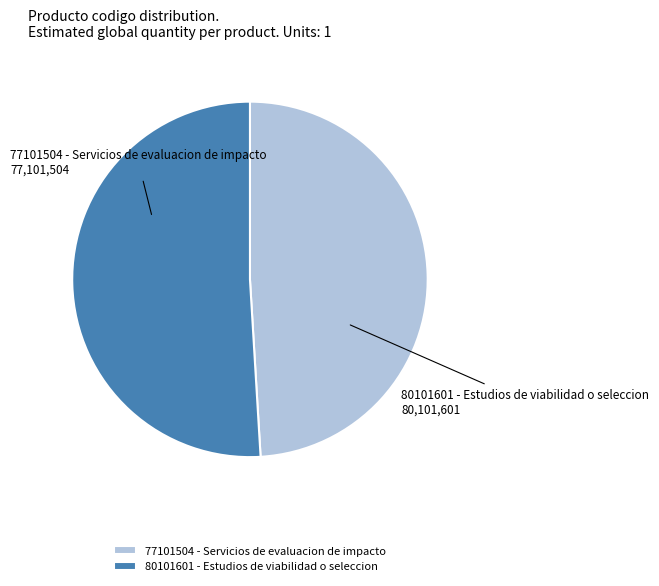

Is there a majority slice in this chart?

Yes